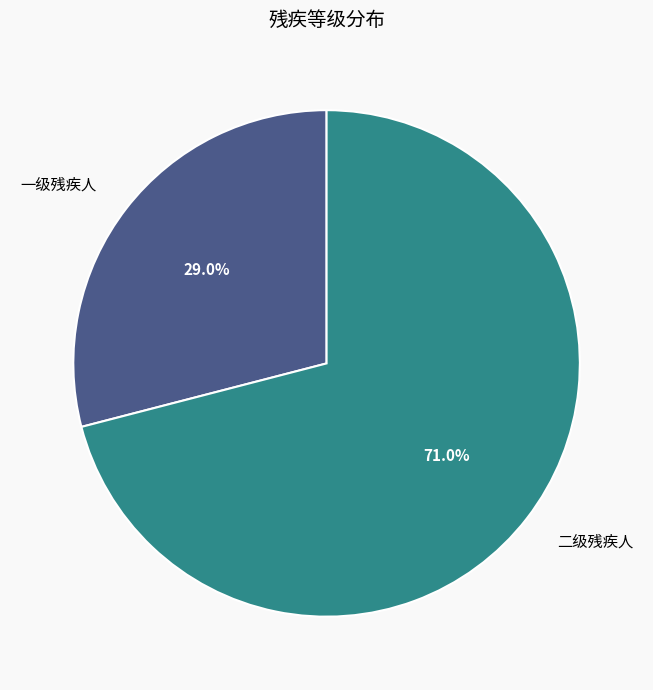

Which category has the smallest portion of the pie?

一级残疾人